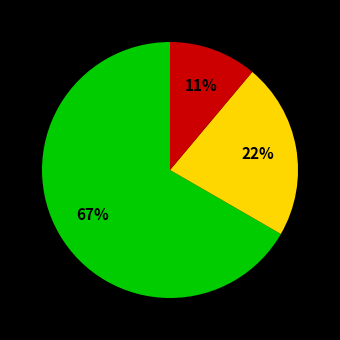

Is there any slice that represents more than half of the pie?

Yes